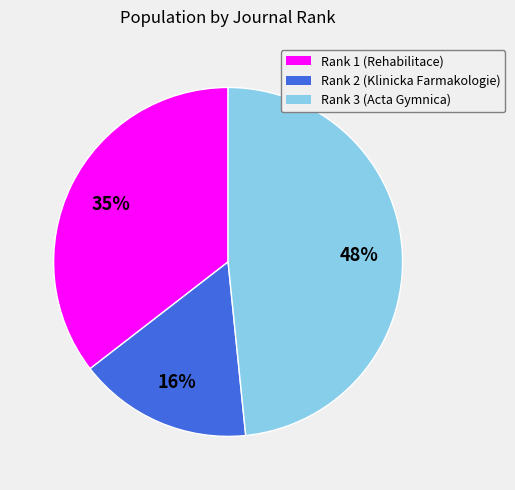

True or false: Rank 3 (Acta Gymnica) accounts for 48% of the total.

True